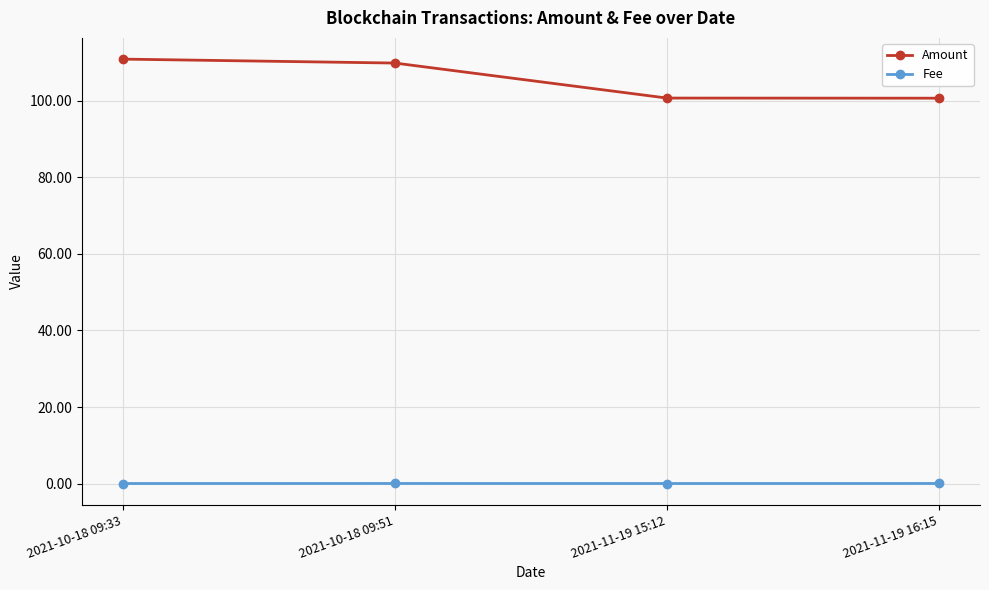

Which series has the widest spread of values?

Amount